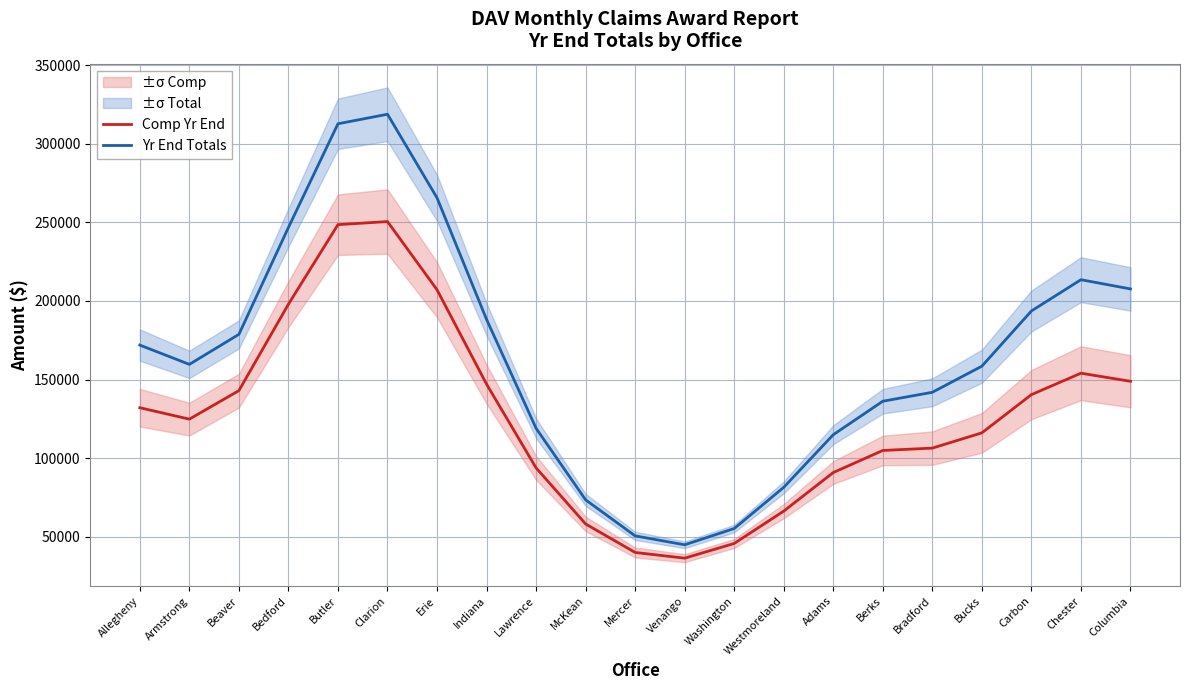

At which category is the sum across all series the highest?

Clarion